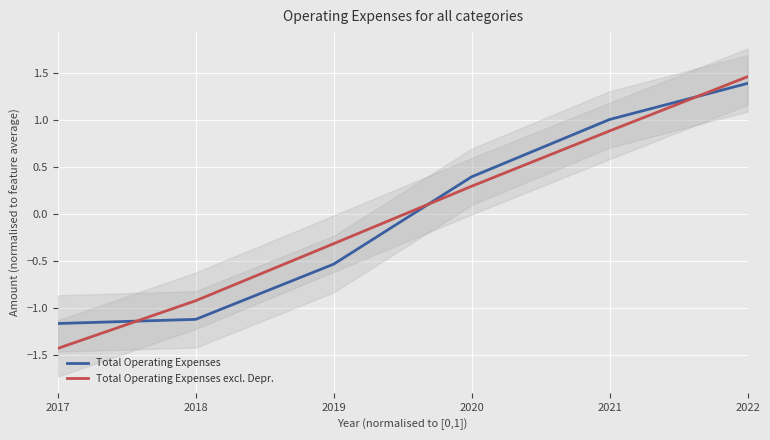

At which category is the sum across all series the highest?

2022